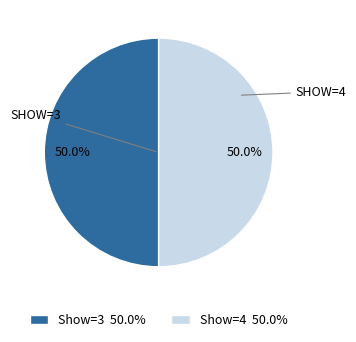

What percentage do Show=4 50.0% and Show=3 50.0% together represent?

100.0%